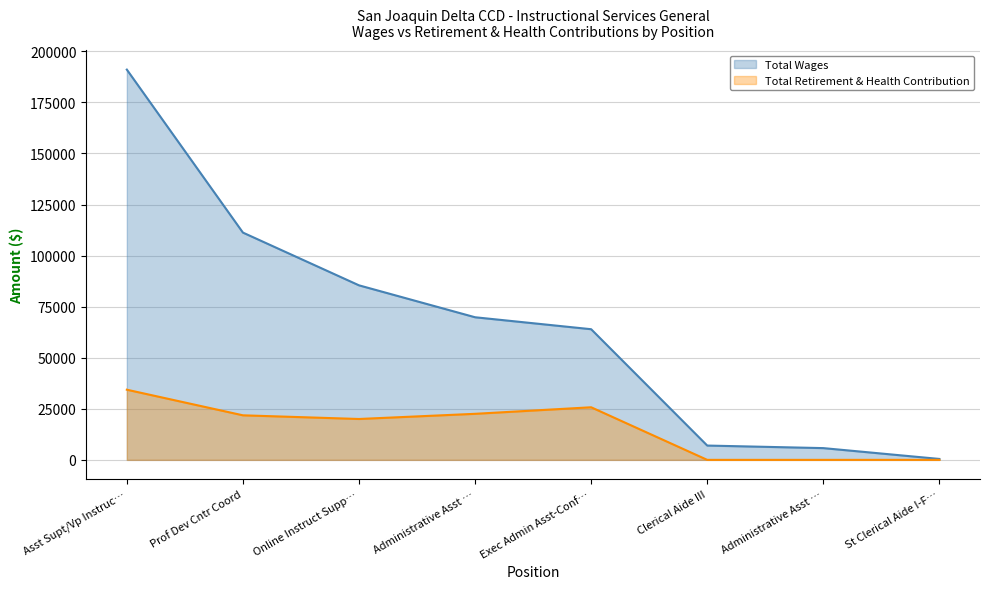

Where is the first local minimum for Total Retirement & Health Contribution?

Online Instruct Supp…